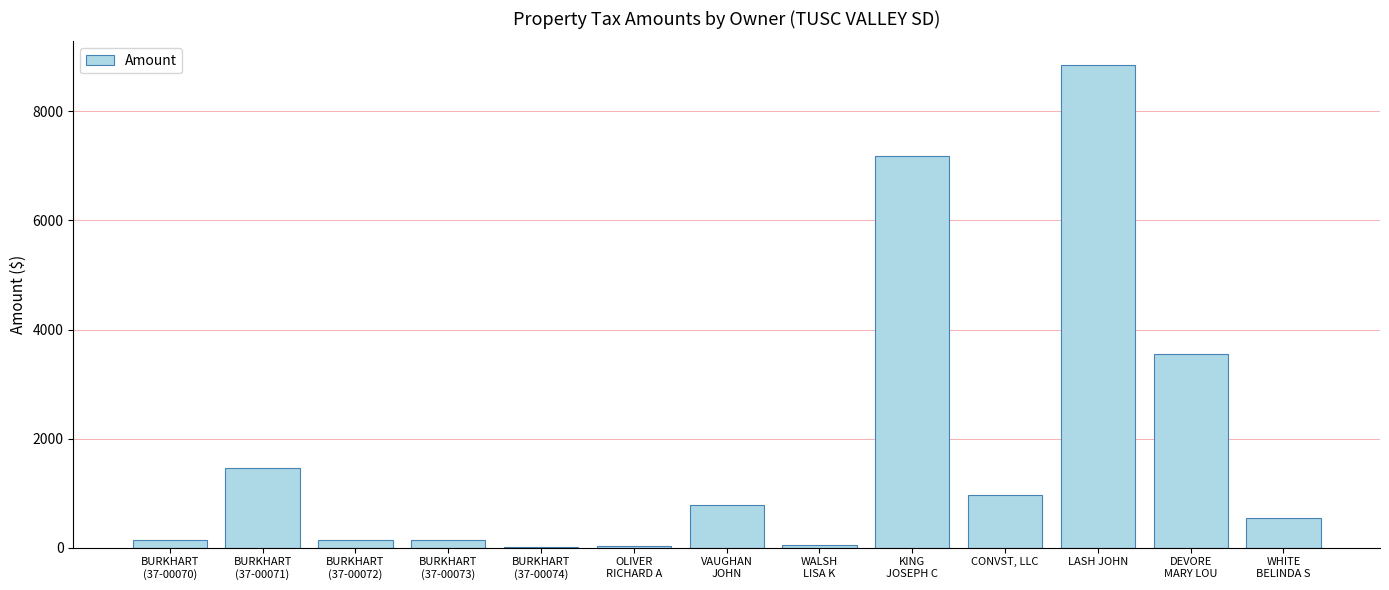

What is the sum of all values?

23829.0